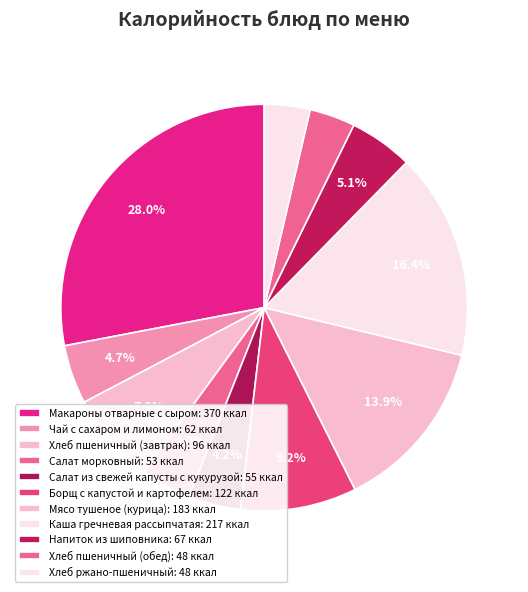

To the nearest percent, what is the difference between the Напиток из шиповника and Хлеб пшеничный (обед) slice percentages?

1%